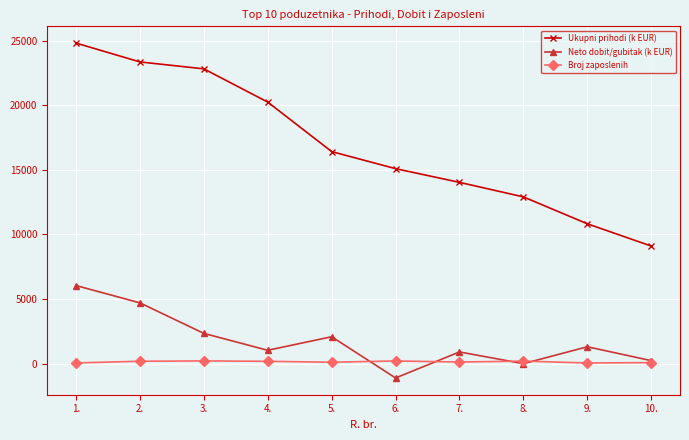

How many interior local valleys does the Neto dobit/gubitak (k EUR) series have?

3